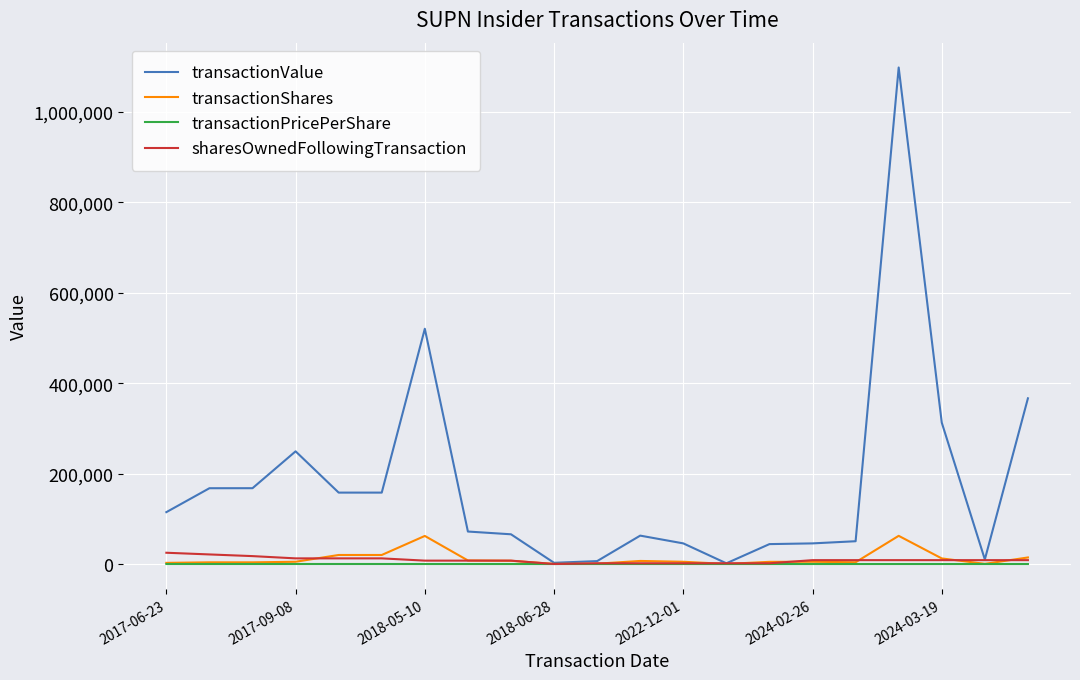

Which series has the largest range (max minus min)?

transactionValue